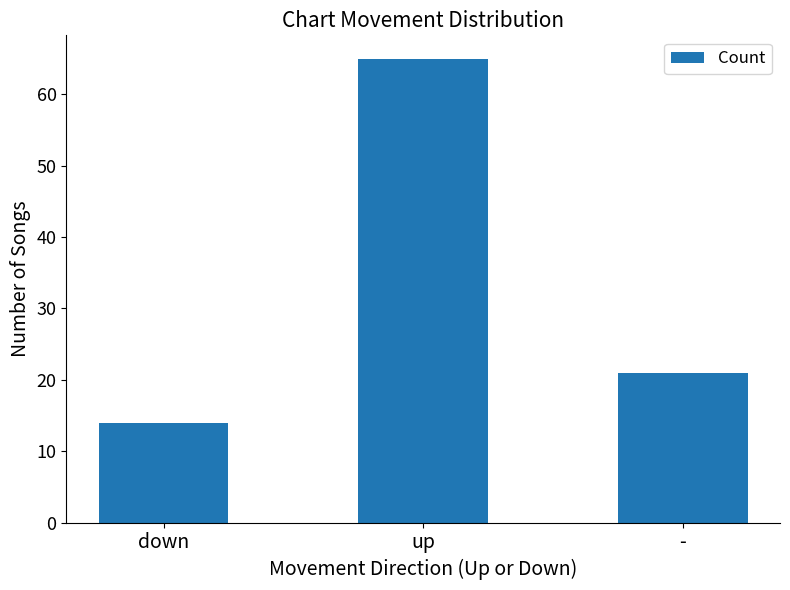

What position from the right is up?

2